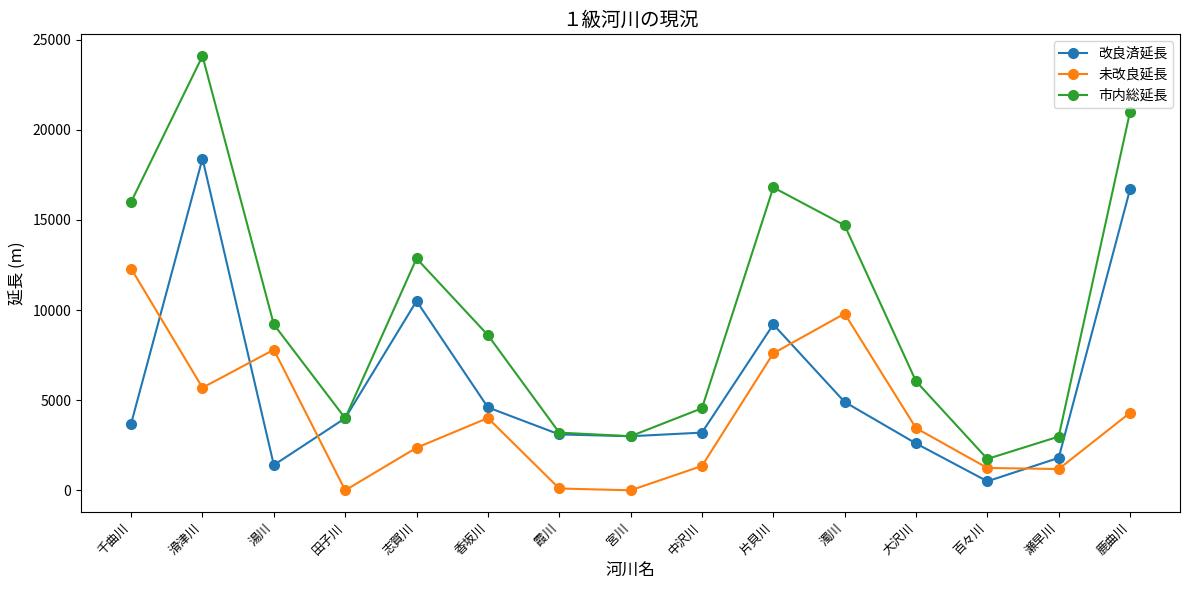

True or false: 市内総延長 has more than 1 points higher than both neighbors.

True